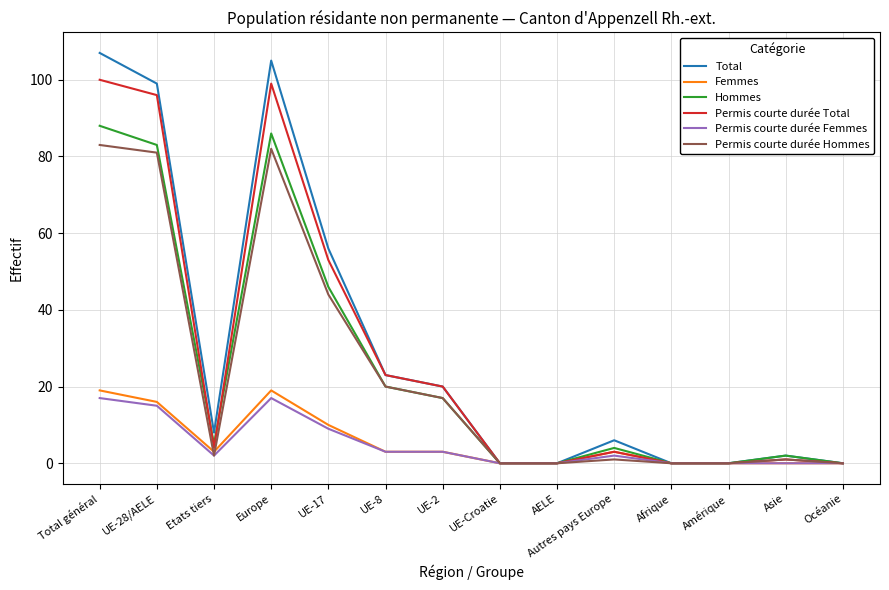

What is the maximum value for Total?

107